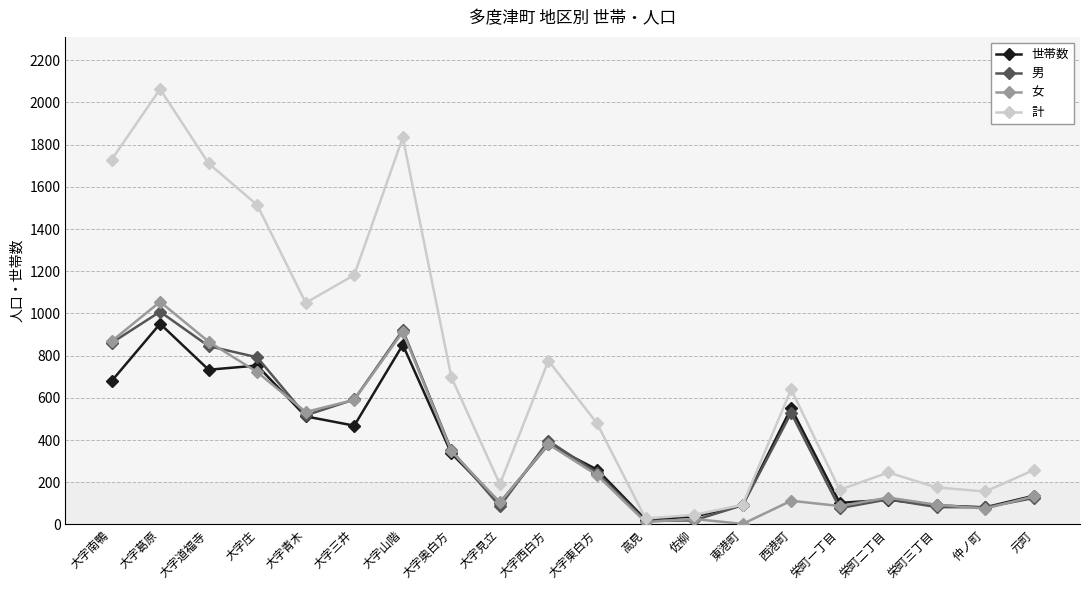

What value does the 男 series have at 大字青木?

517